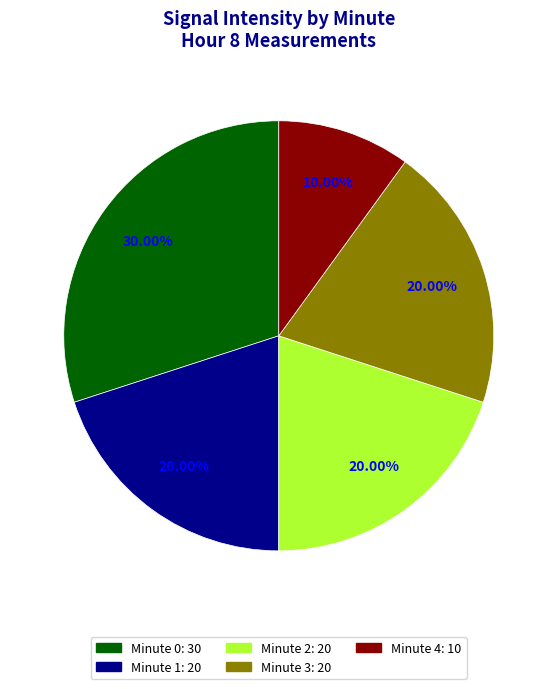

Does Minute 2 account for over 50% of the chart?

No